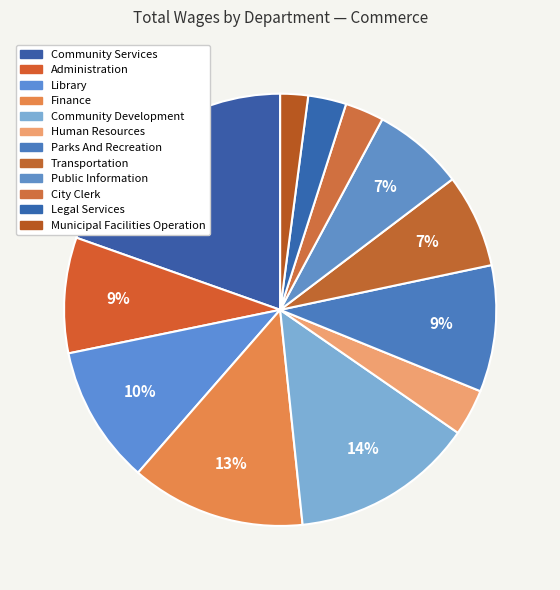

To the nearest percent, what is the difference between the largest and smallest slice percentages?

18%